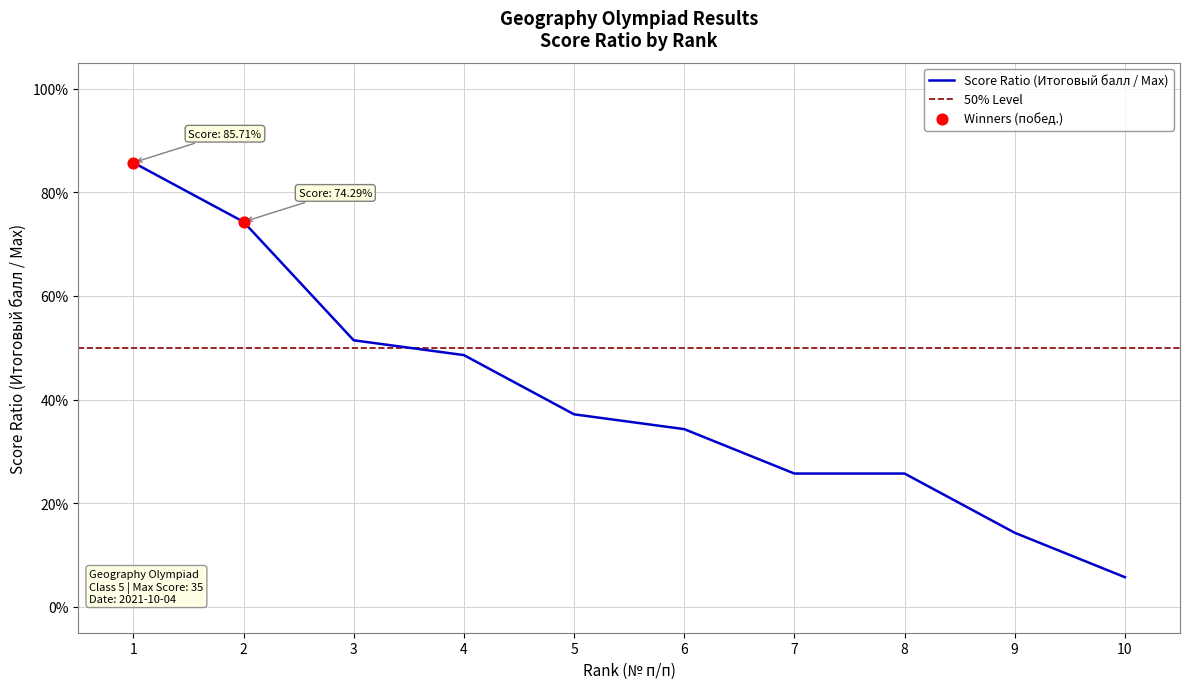

Between 6 and 8, which is larger?

6